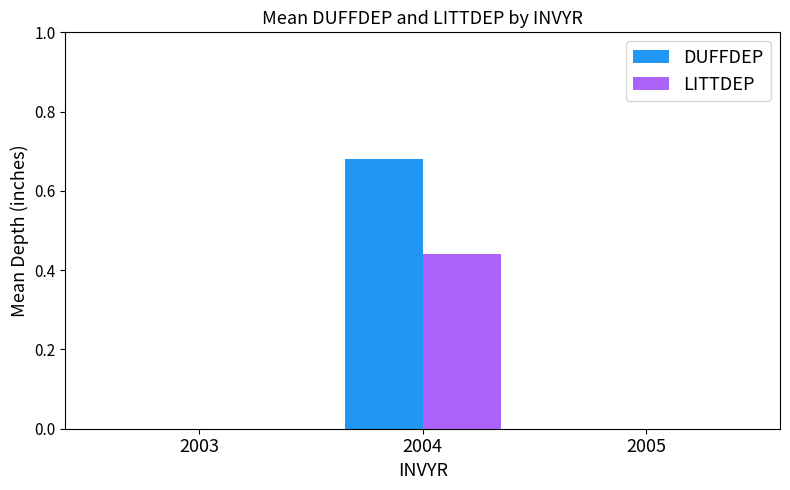

True or false: LITTDEP has a value of -0.3 at 2003.

False